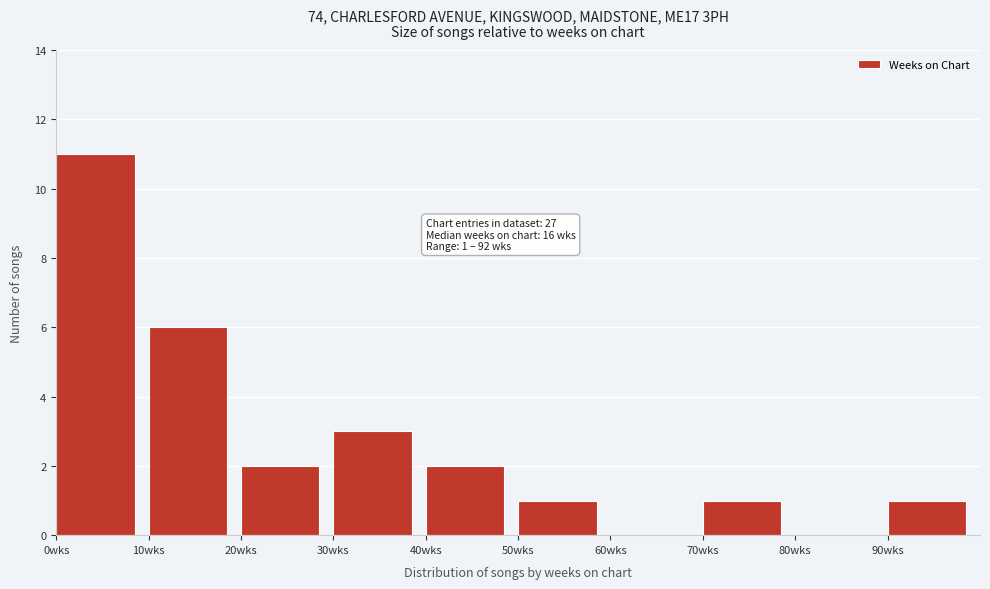

Which range on the x-axis has the tallest bar?

0 to 10